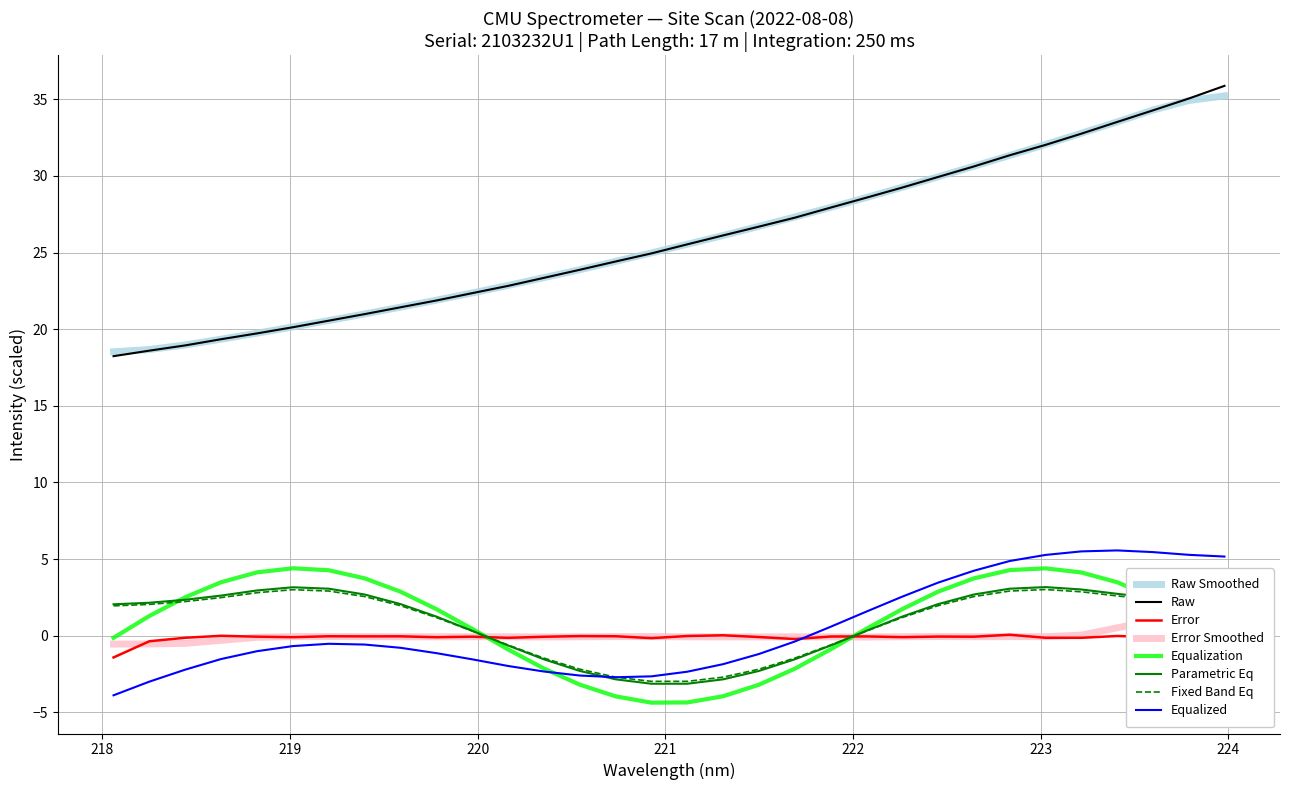

True or false: Fixed Band Eq and Raw intersect in this chart.

False